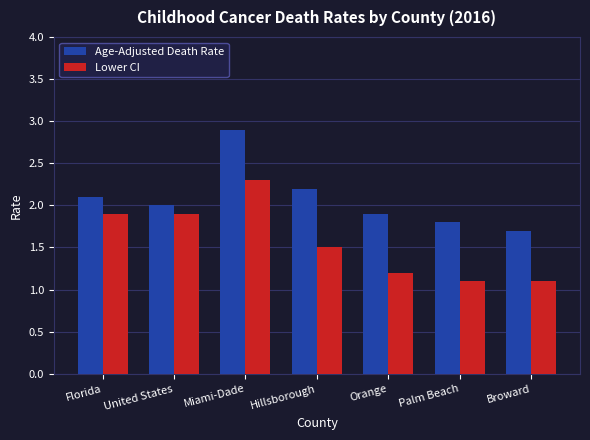

Reading left to right, list all the values displayed in this chart.

Age-Adjusted Death Rate: Florida=2.1	United States=2.0	Miami-Dade=2.9	Hillsborough=2.2	Orange=1.9	Palm Beach=1.8	Broward=1.7
Lower CI: Florida=1.9	United States=1.9	Miami-Dade=2.3	Hillsborough=1.5	Orange=1.2	Palm Beach=1.1	Broward=1.1